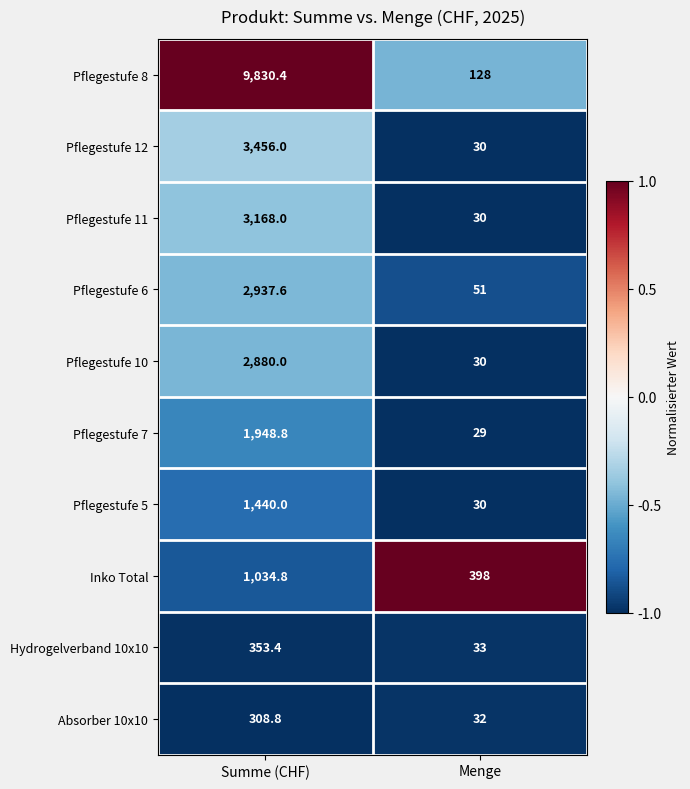

What is the difference between the highest and lowest values at Summe (CHF)?

9521.6